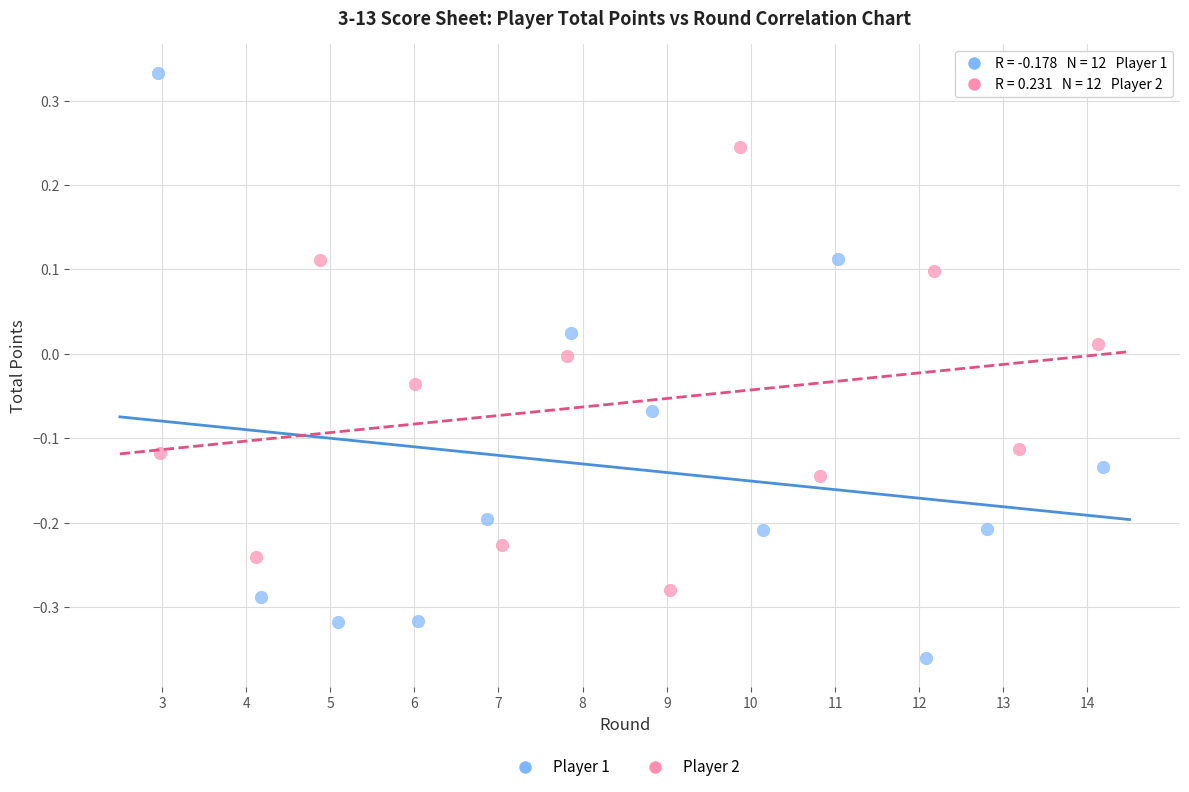

Which series reaches the maximum Y coordinate?

Player 1